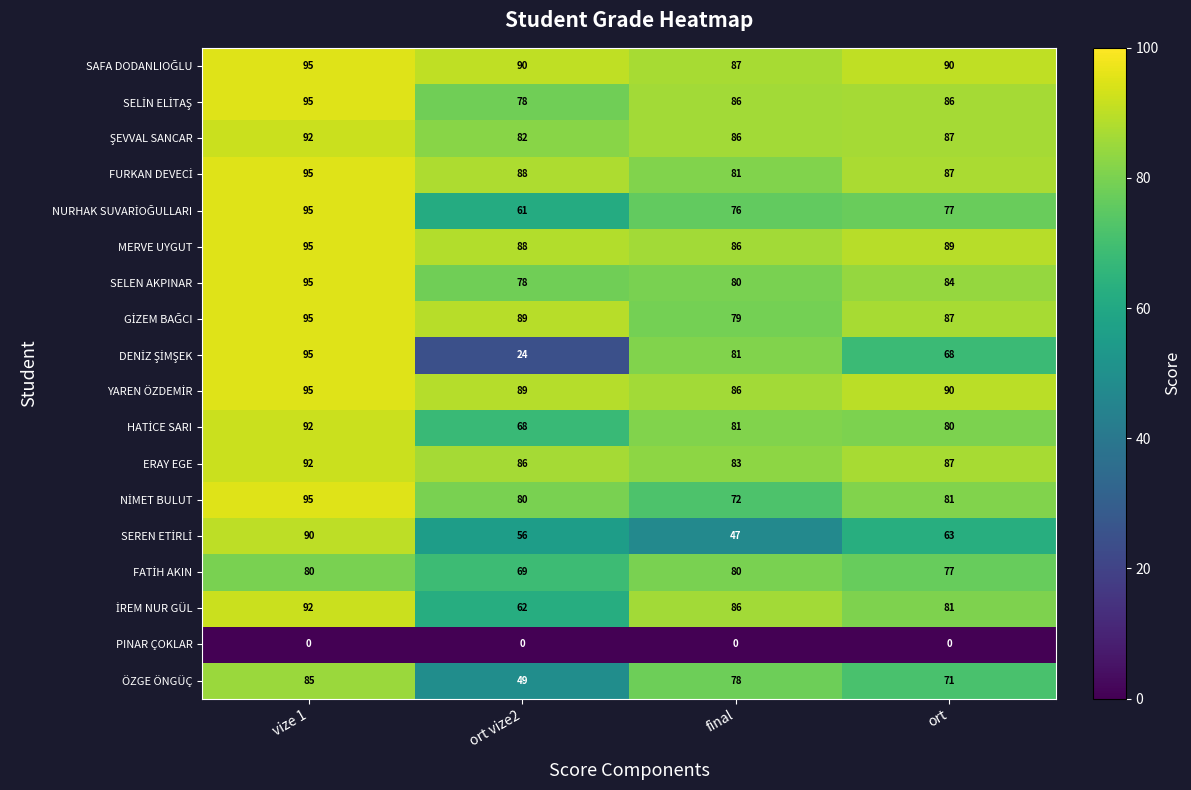

Which category has the highest value across all series?

vize 1